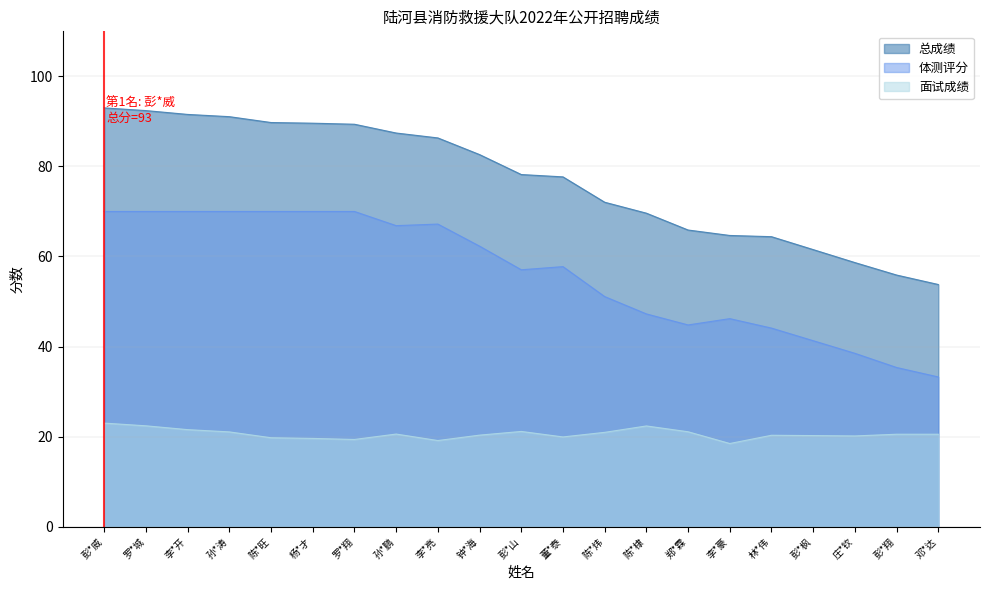

What is the total value across all series at 杨*才?

179.2